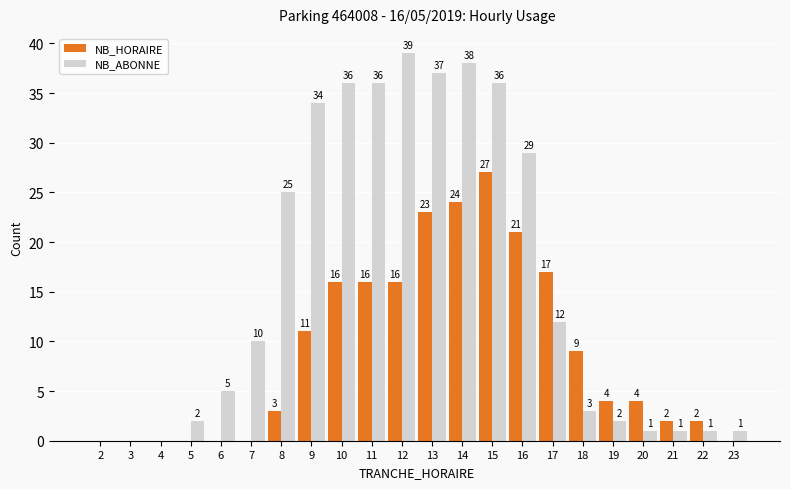

How many categories are shown in the chart?

22